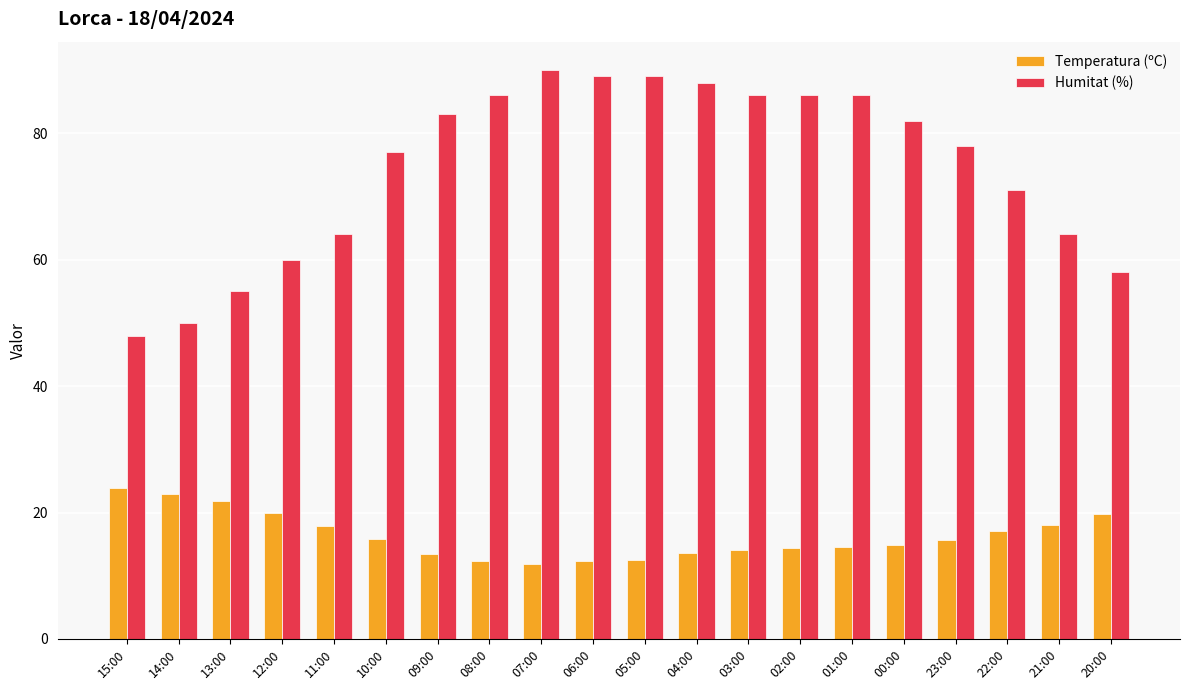

What position from the right is 22:00?

3